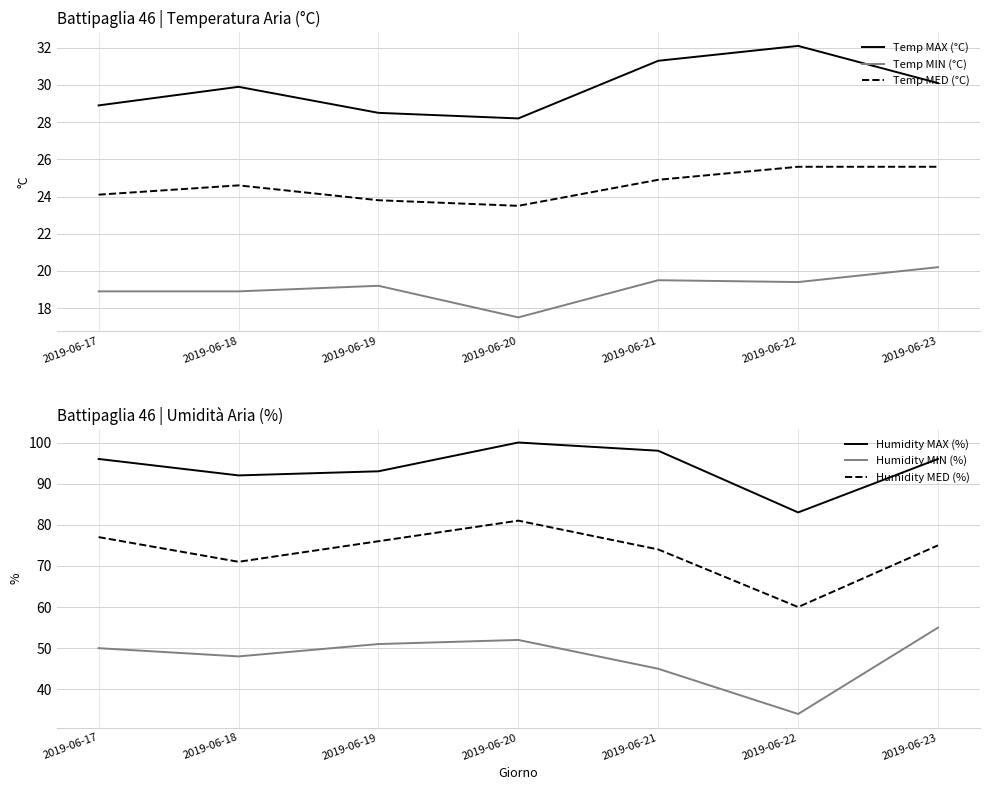

What is the minimum value for Humidity MAX (%)?

83